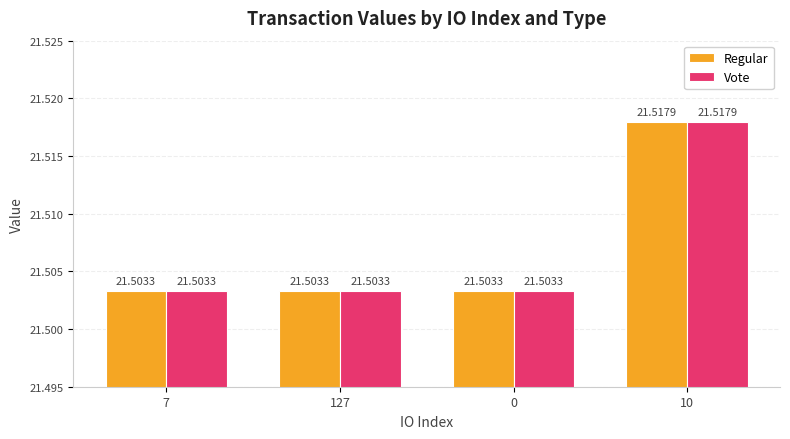

At which category is the sum across all series the highest?

10